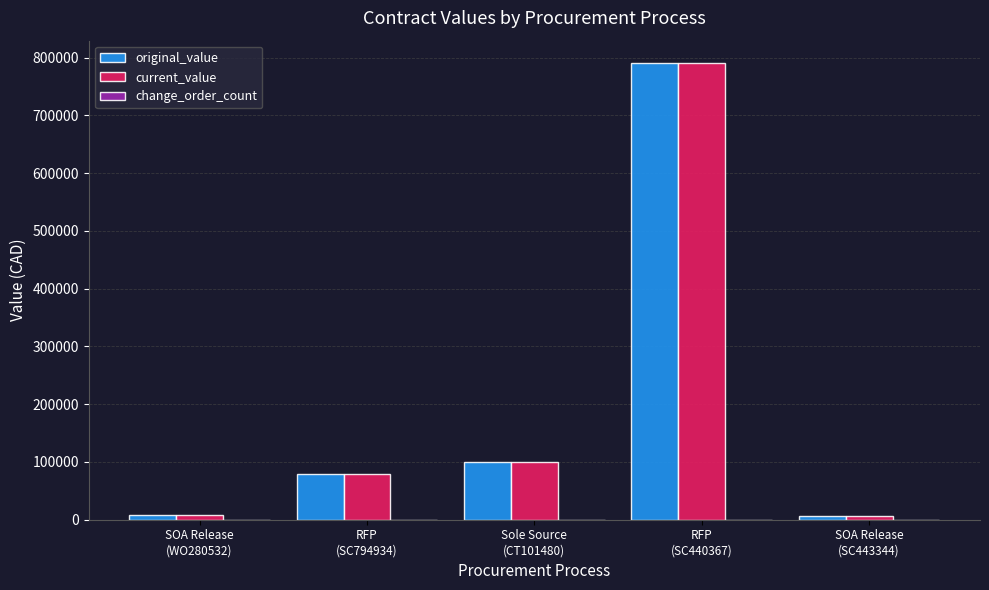

What is the difference between the second highest and second lowest values in the original_value series?

91414.6